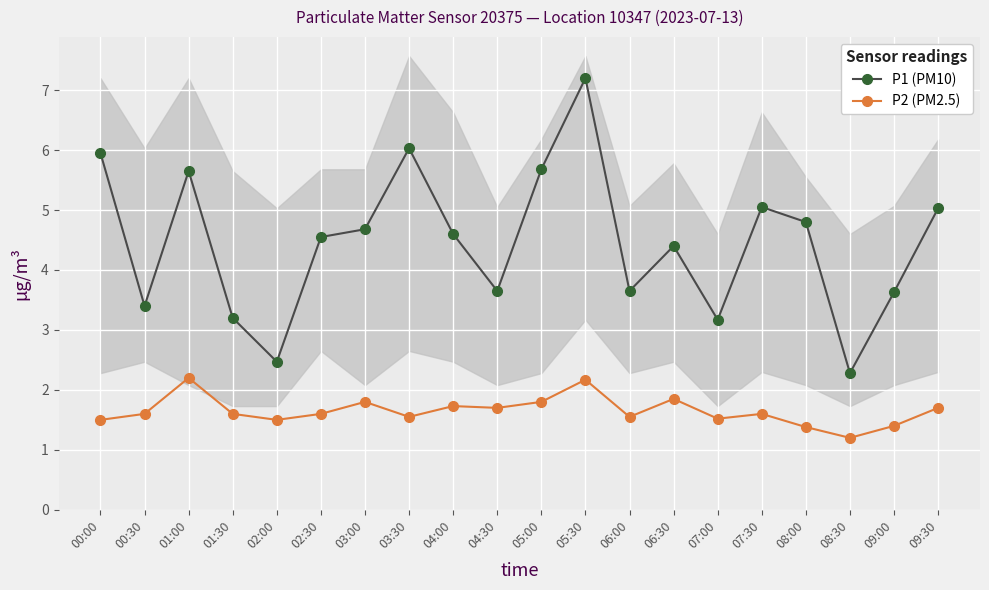

What are all the series names shown in the legend?

P1 (PM10), P2 (PM2.5)